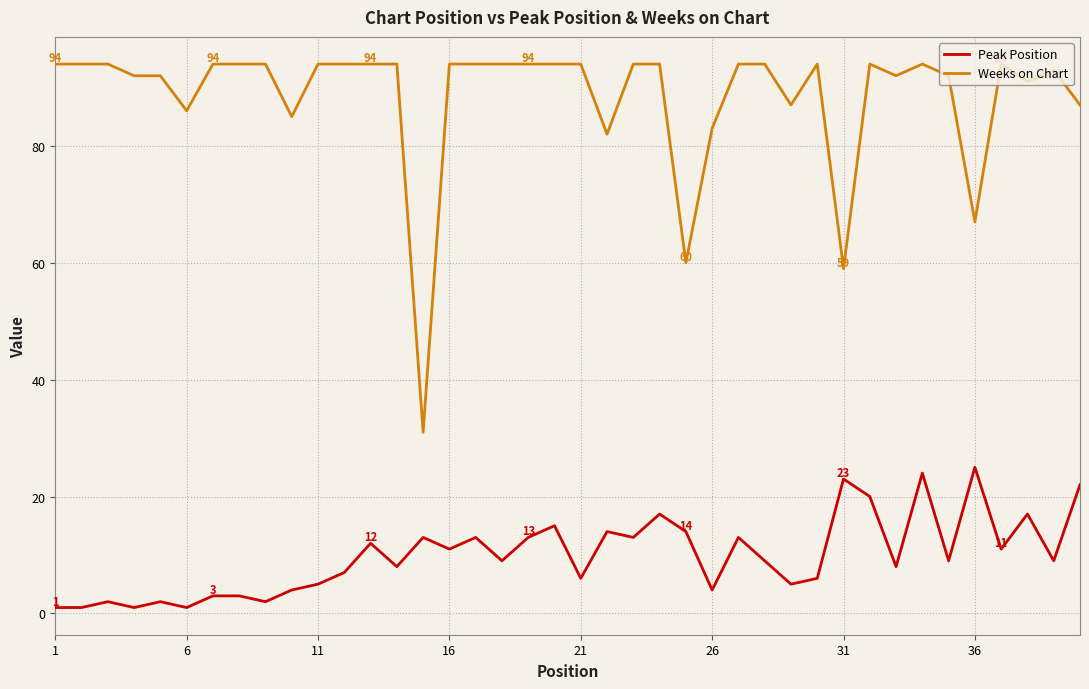

Which series has the largest range (max minus min)?

Weeks on Chart